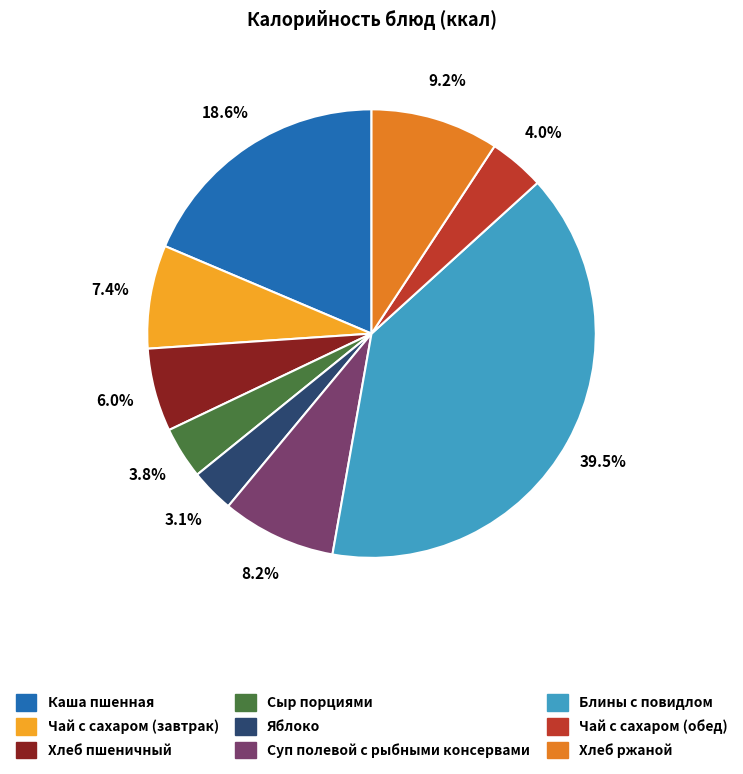

To the nearest percent, what is the difference between the Чай с сахаром (обед) and Хлеб ржаной slice percentages?

5%